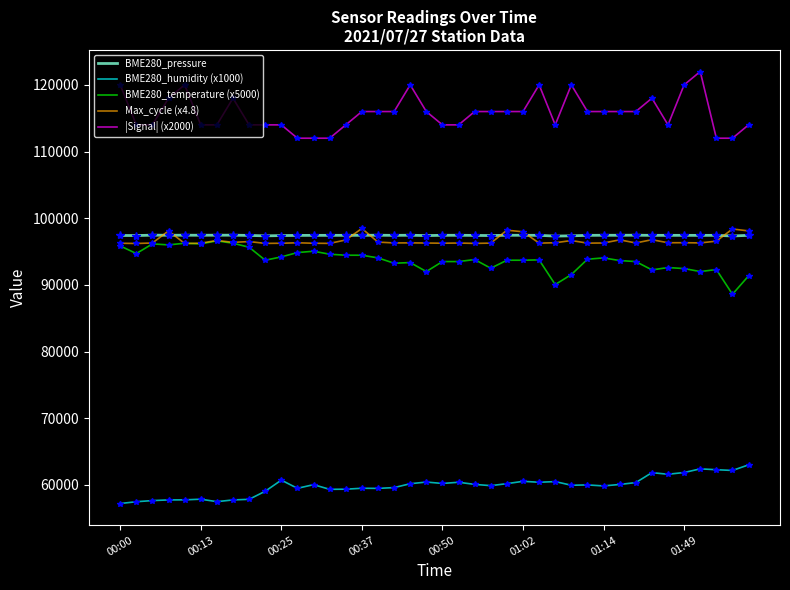

Which series has the largest total across all categories?

|Signal| (x2000)